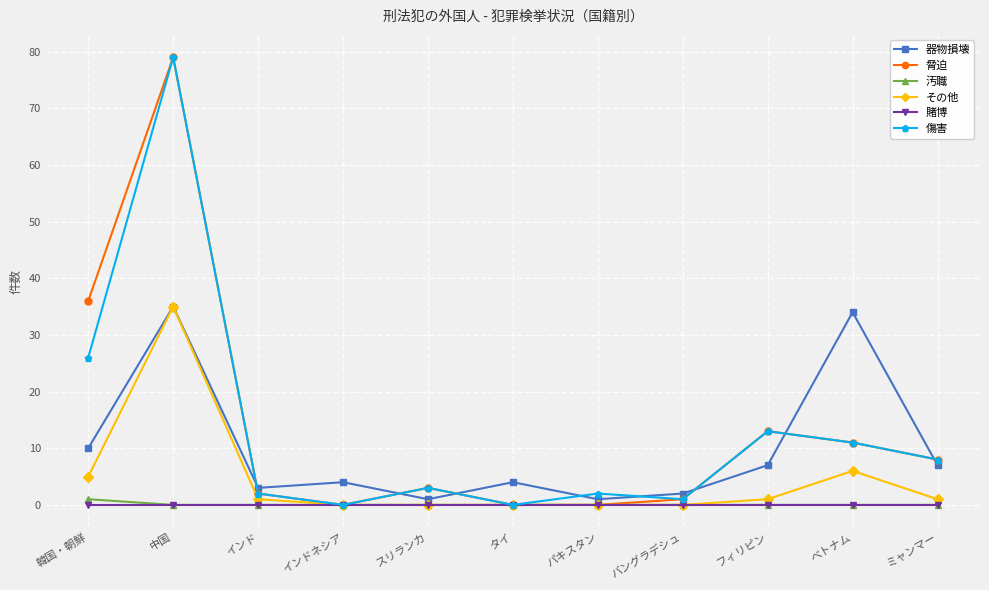

Is it true that 賭博 equals 0 at 中国?

True